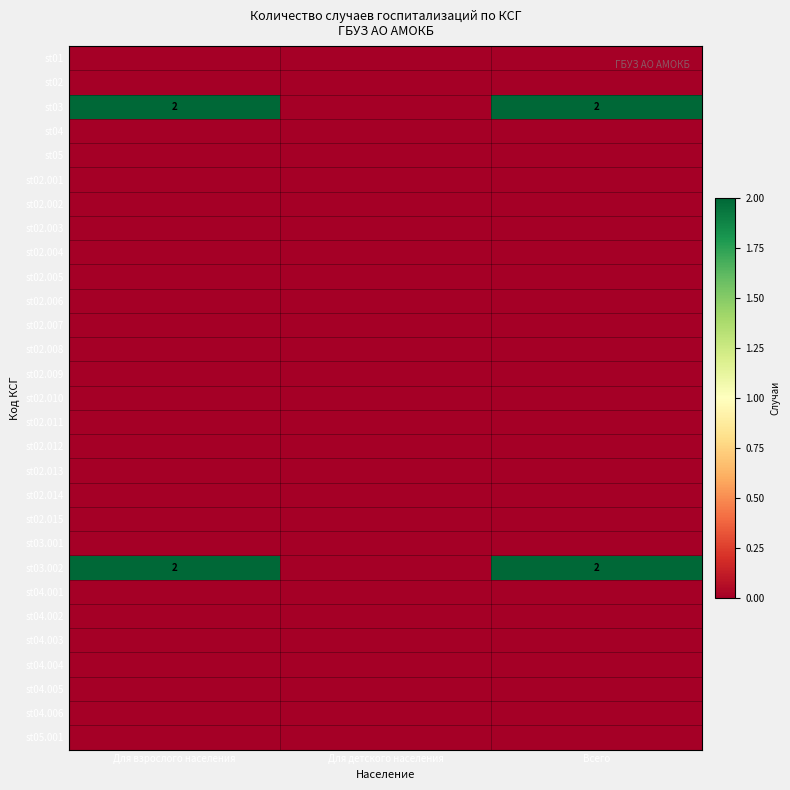

What value does the st03.002 series have at Всего?

2